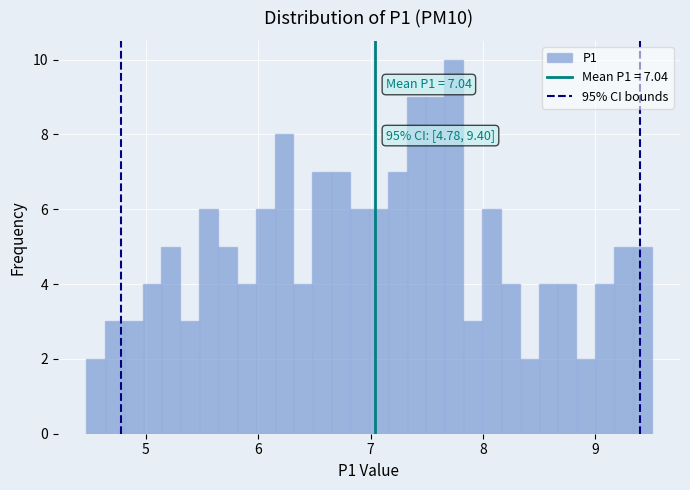

Read against the x-axis, roughly where is the centre of the tallest bar?

7.7